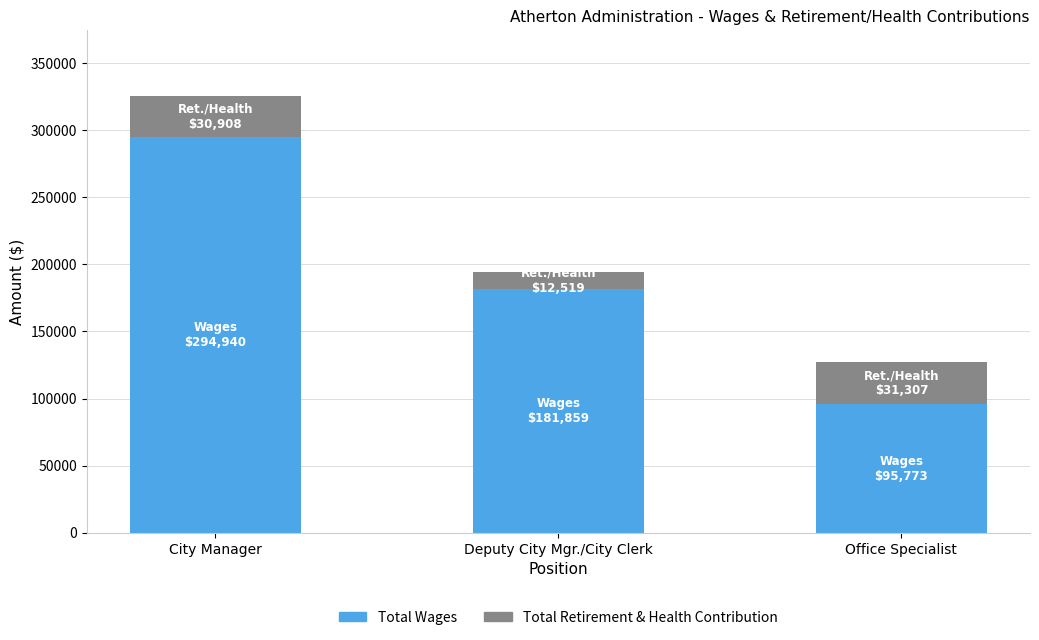

What is the lowest value of the Total Wages series?

95773